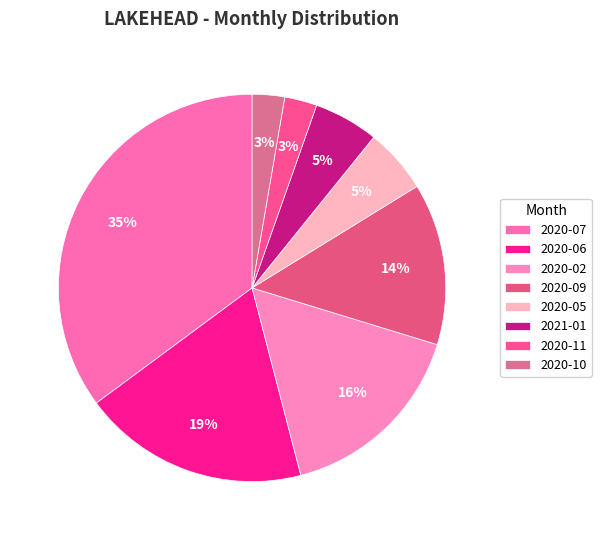

To the nearest percent, what percentage of the pie is 2020-10?

3%